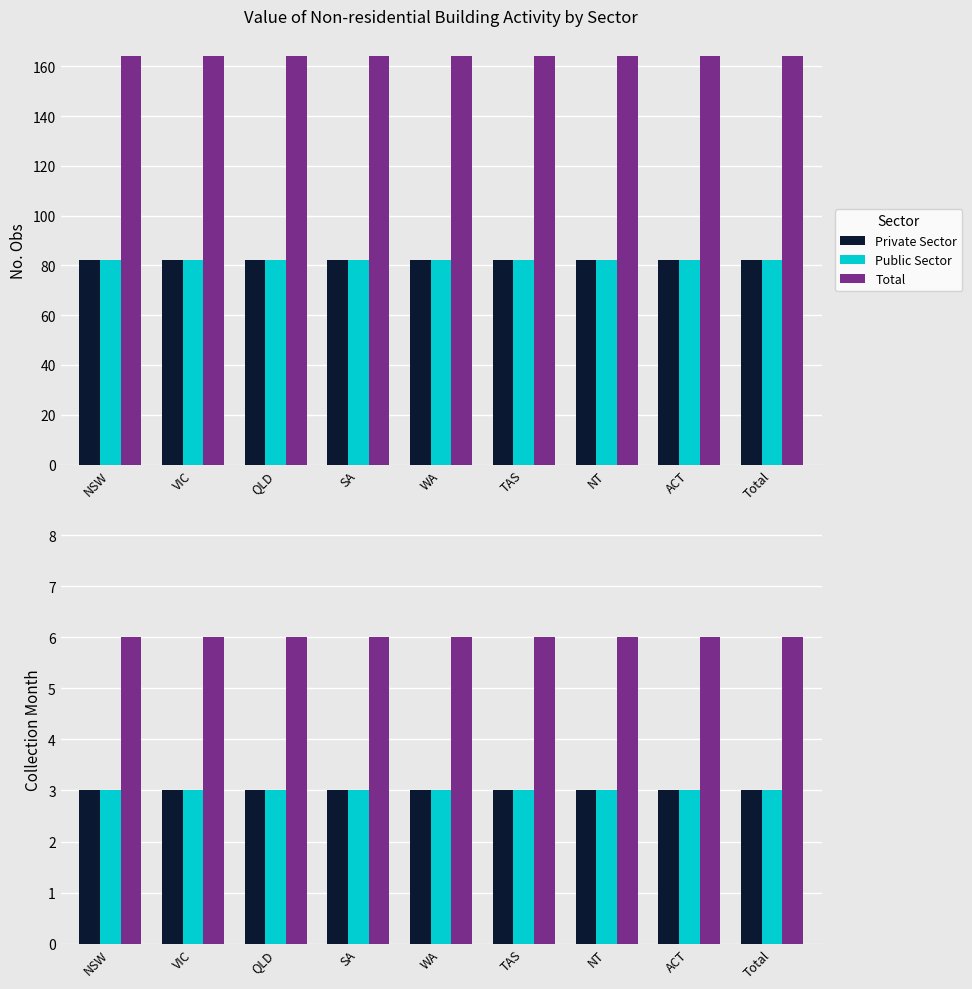

Which category has the lowest value in the Private Sector series?

NSW